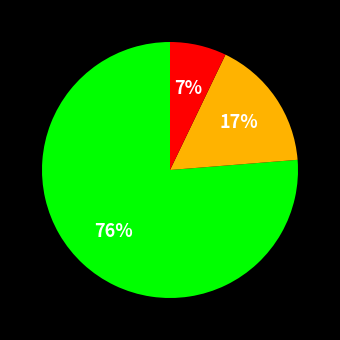

How many segments does this pie chart have?

3